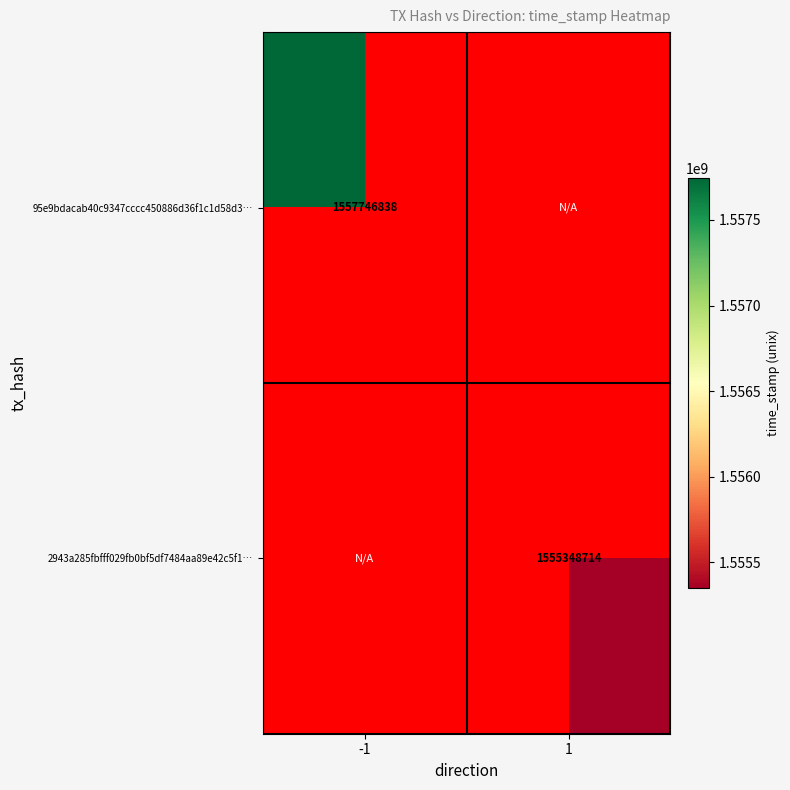

The 2943a285fbfff029fb0bf5df7484aa89e42c5f1… series shows 676167196.2 at 1. True or false?

False